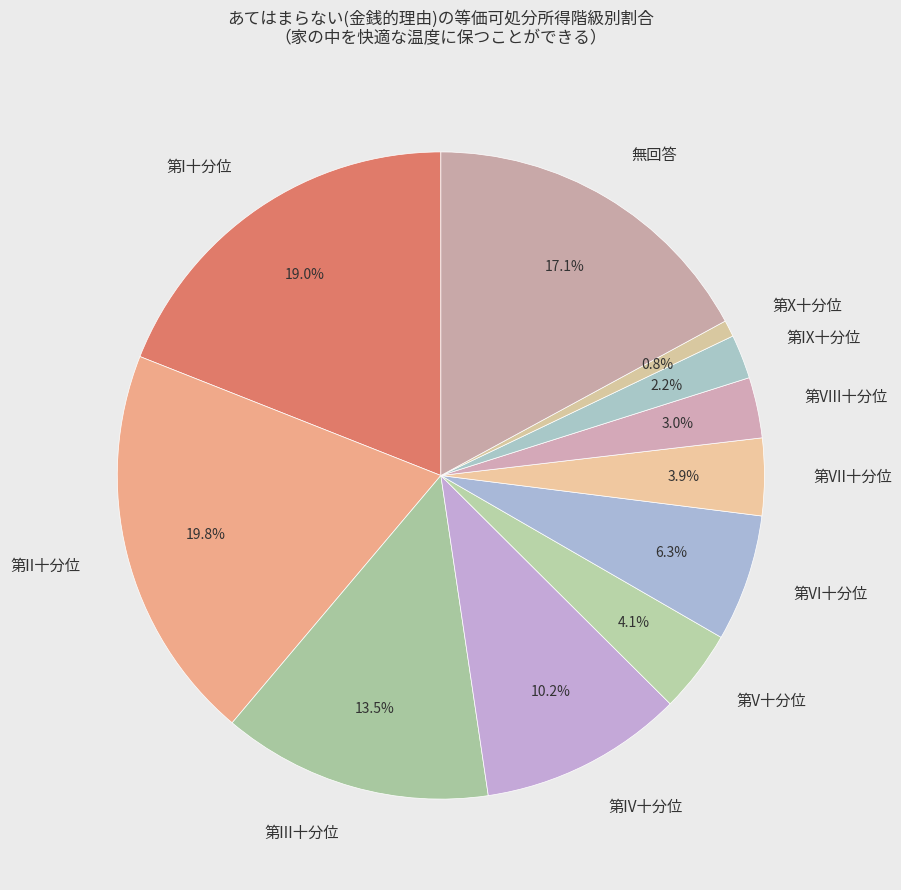

Is 第X十分位 the majority of the pie?

No